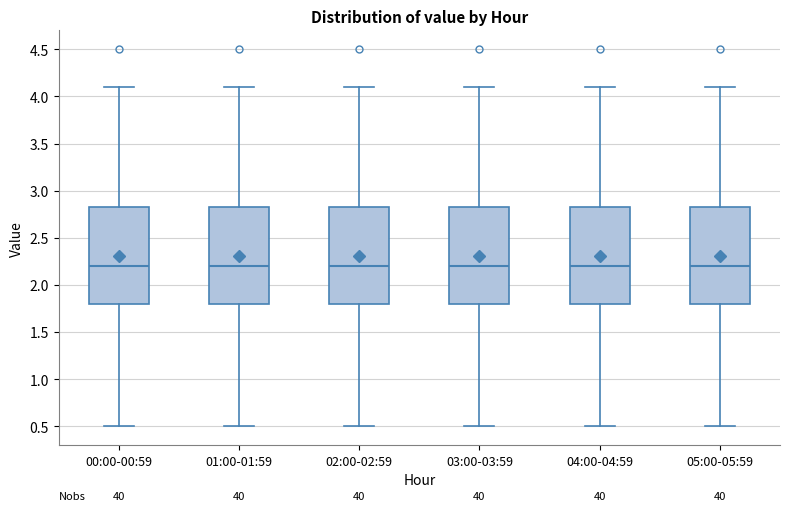

Where does the lower whisker of the box for 00:00-00:59 end on the y-axis? The values are not printed on the chart, so give them approximately, as read against the axis.

0.50